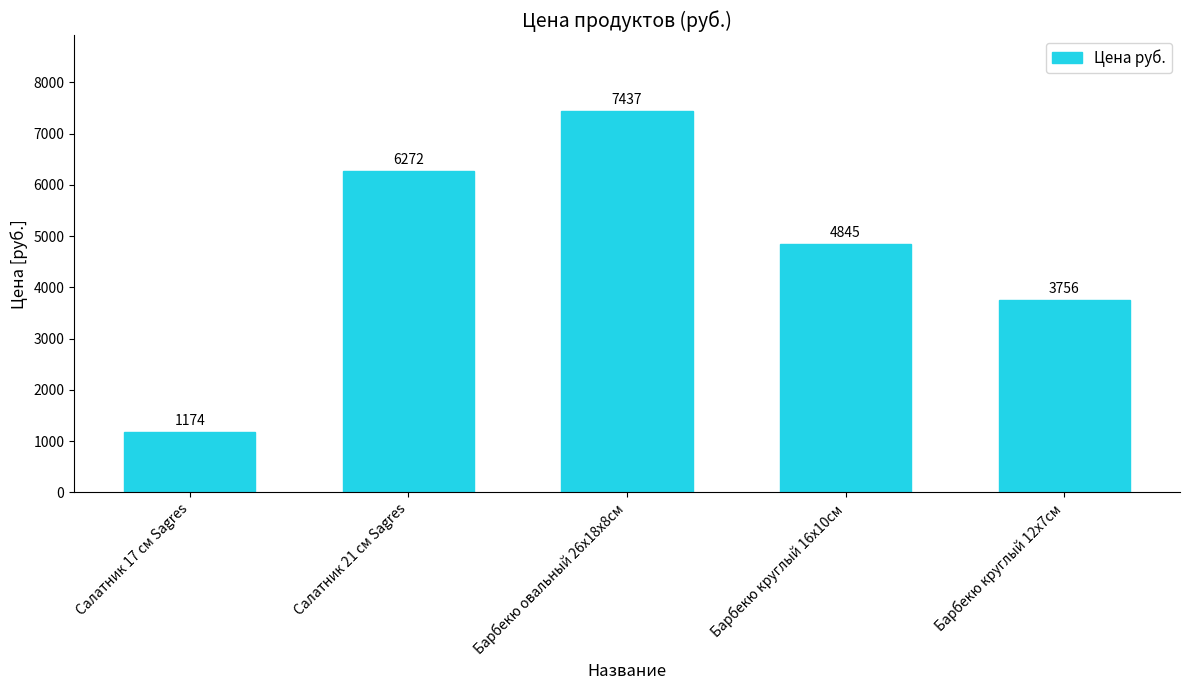

What is the ratio of the value at Салатник 21 см Sagres to the value at Салатник 17 см Sagres?

5.3